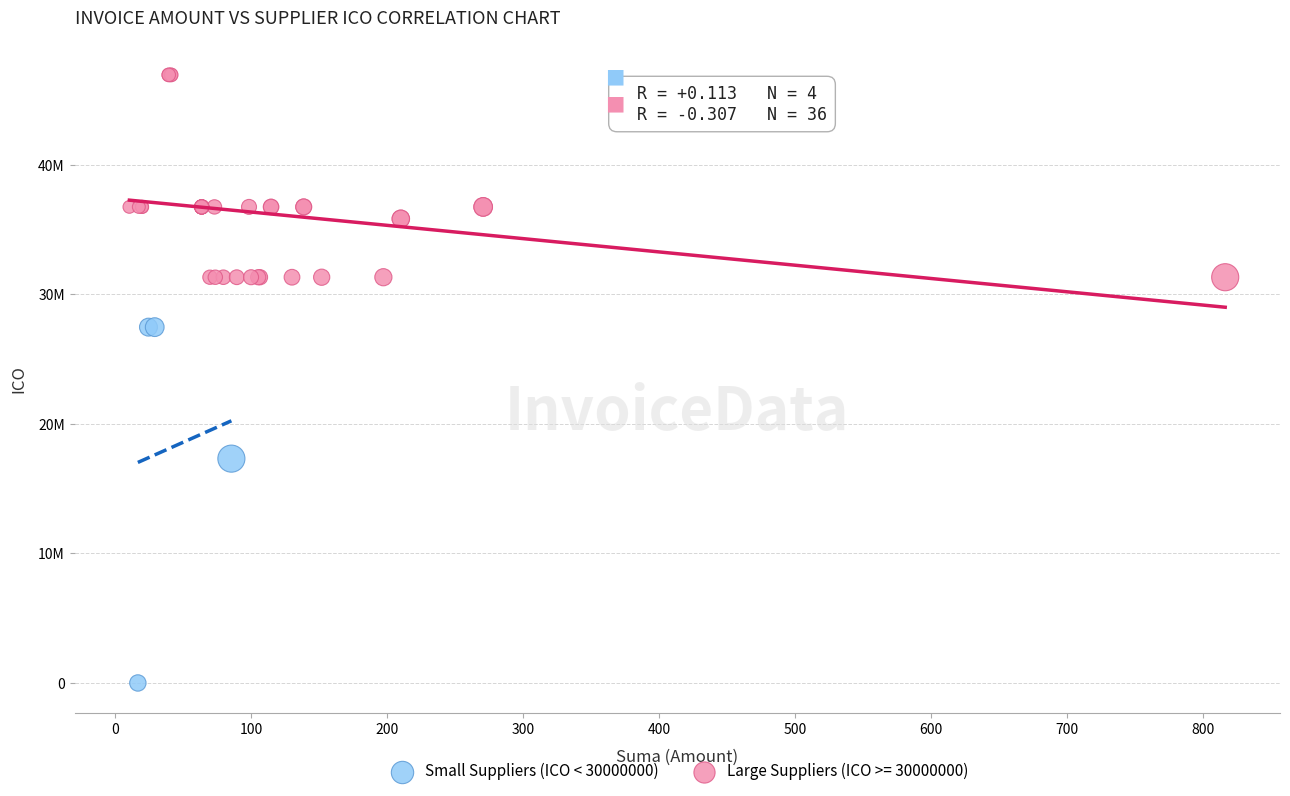

What are all the series names shown in the legend?

Small Suppliers (ICO < 30000000), Large Suppliers (ICO >= 30000000)